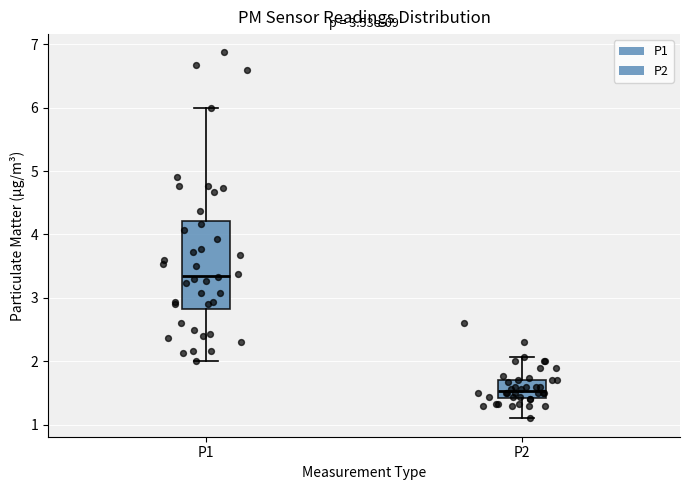

Which box has the highest median line?

P1